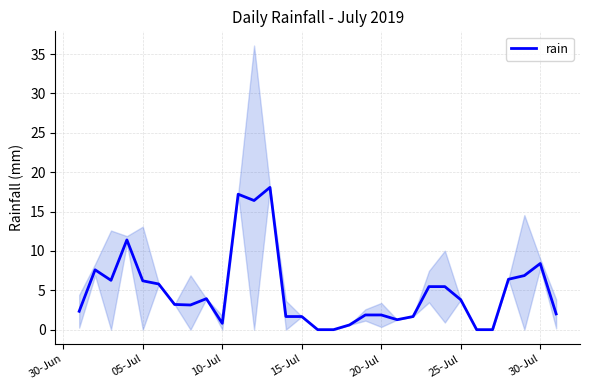

Where is rain nearest to the value 9?

30-Jul